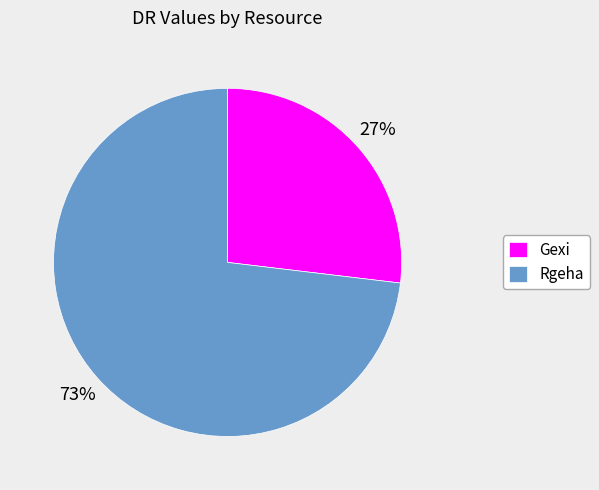

To the nearest percent, what percentage of the pie is Rgeha?

73%